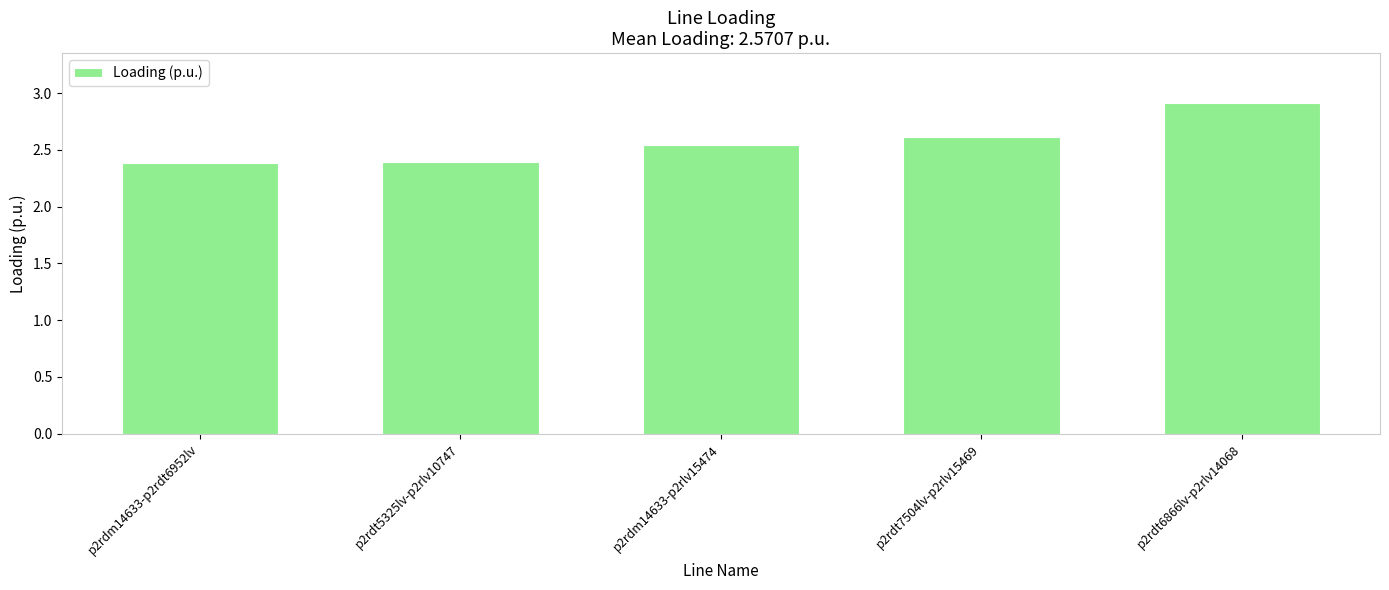

What is the label of the 2nd bar from the left?

p2rdt5325lv-p2rlv10747